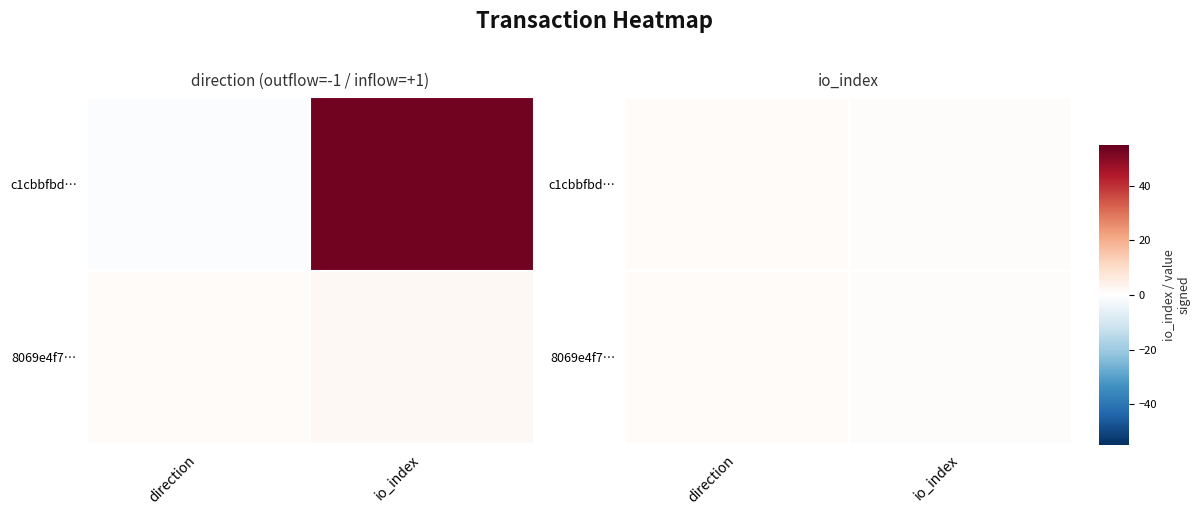

Is it true that 8069e4f7… equals 1.0 at direction?

True